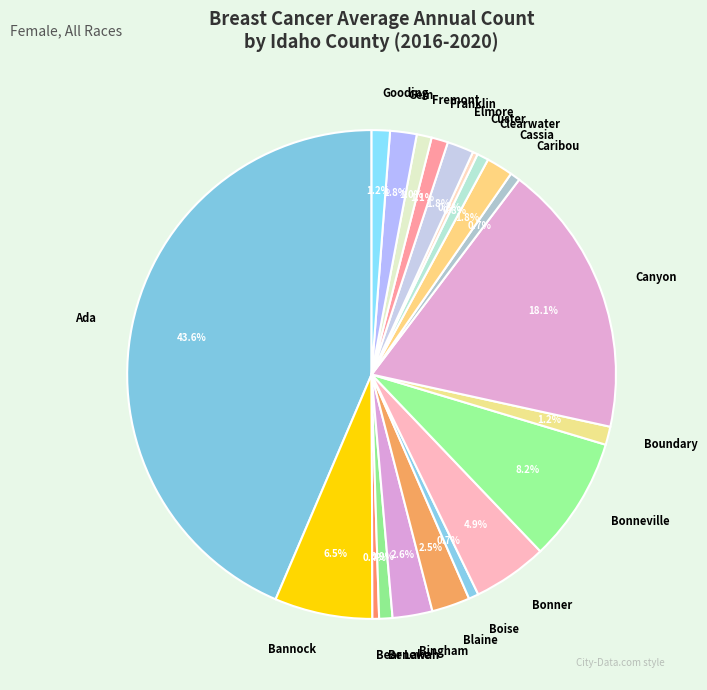

Between Benewah and Ada, which is larger?

Ada